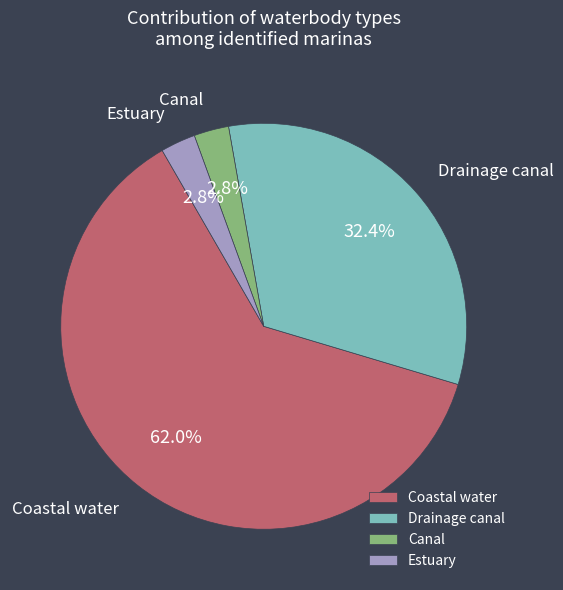

Which slice is the largest?

Coastal water